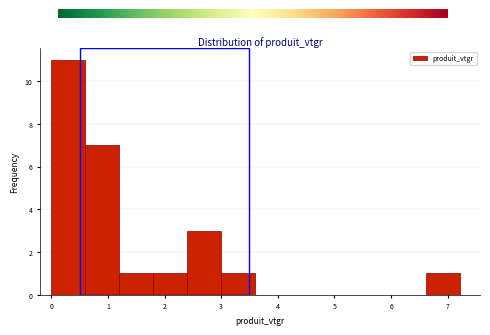

Over which range of the x-axis is the bar tallest?

0.0 to 0.6